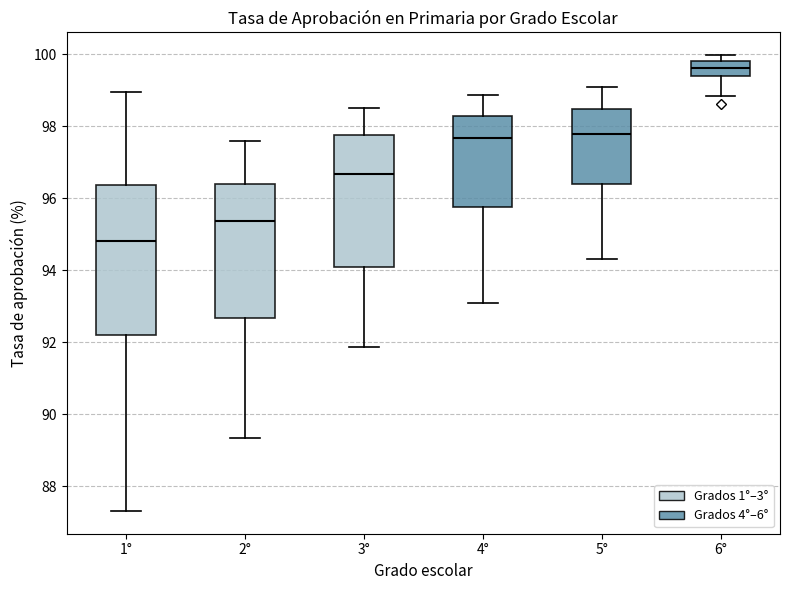

Where does the lower whisker of the box for 1° end on the y-axis? The values are not printed on the chart, so give them approximately, as read against the axis.

87.4